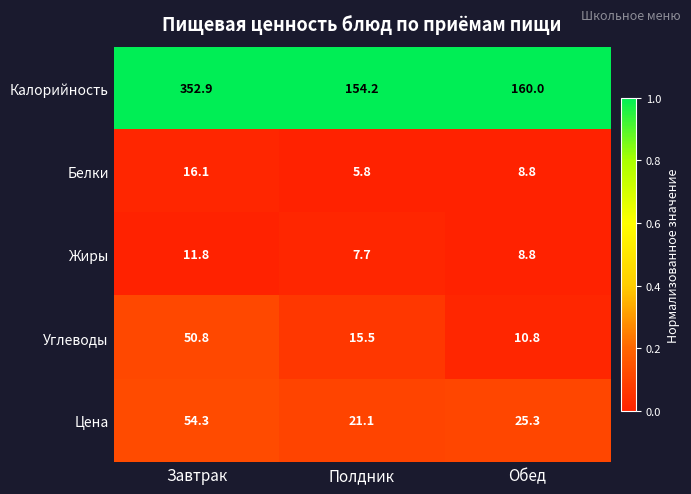

At which category is the sum across all series the highest?

Завтрак